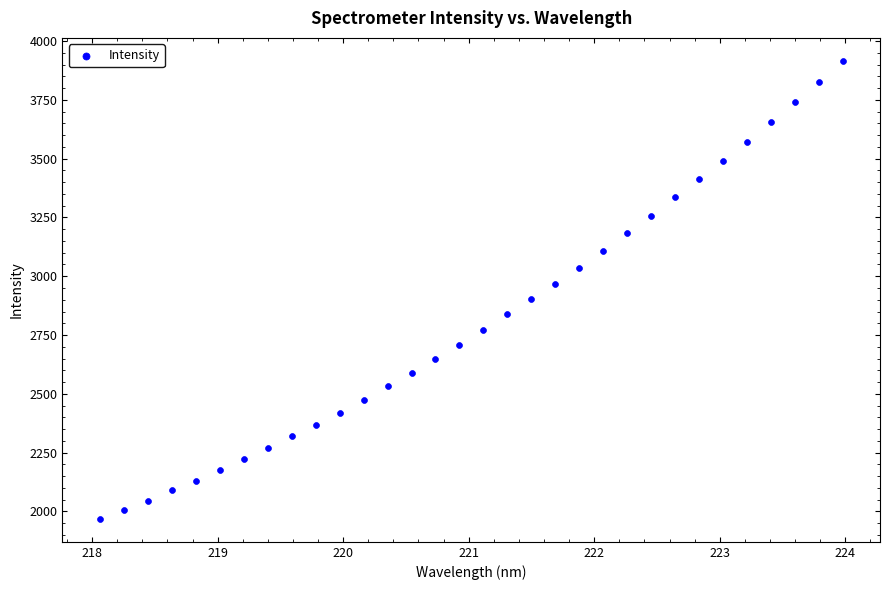

What is the range of Y values (max minus min)?

1948.5